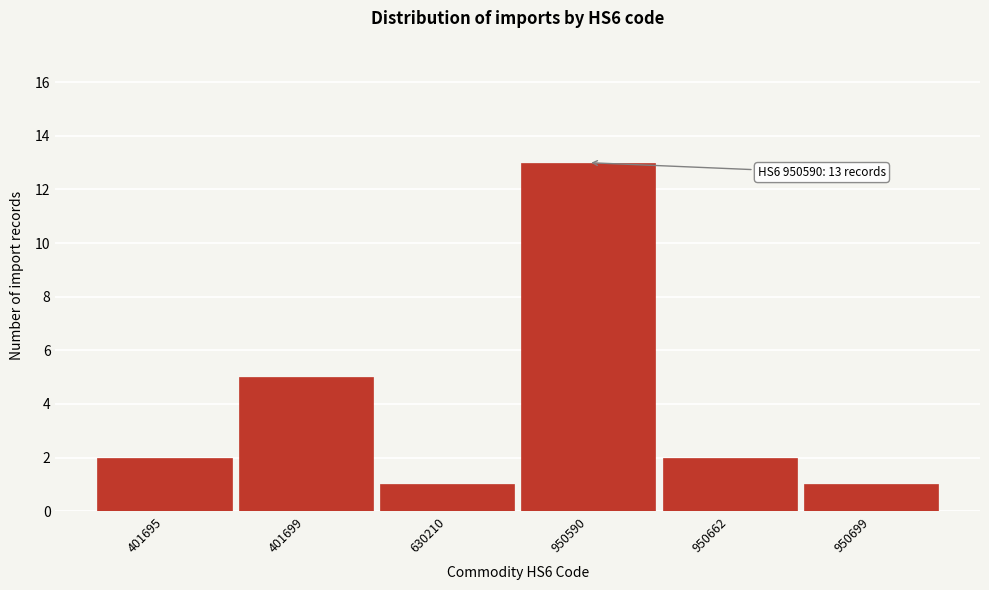

Reading left to right, what are all the values shown in this chart?

2	5	1	13	2	1